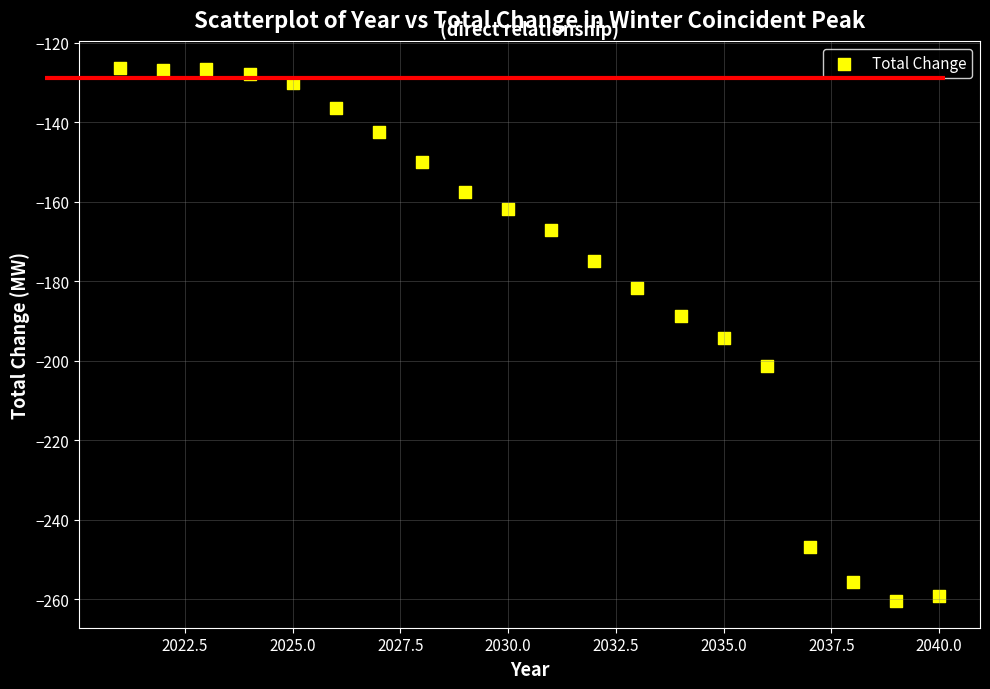

What is the range of Y values (max minus min)?

134.3